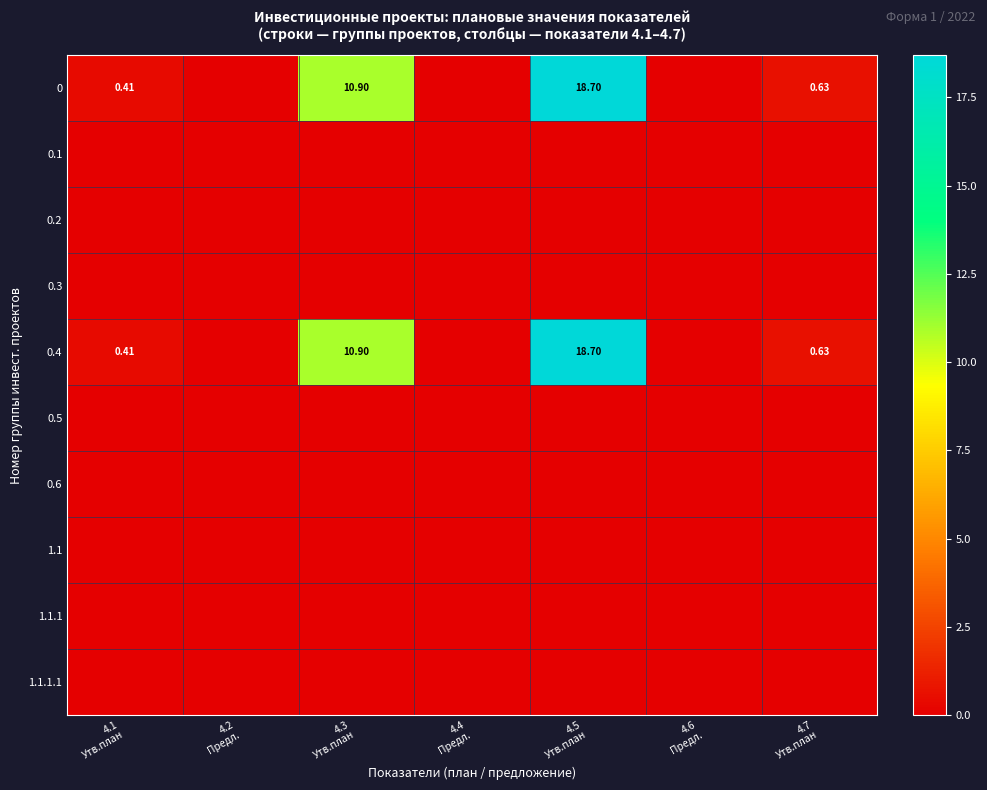

At 4.1 Утв.план, list the series in order from smallest to largest.

0.1, 0.2, 0.3, 0.5, 0.6, 1.1, 1.1.1, 1.1.1.1, 0, 0.4